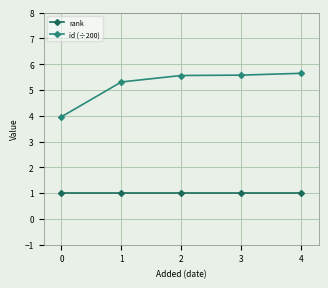

Is the value of id (÷200) at 3 greater than the value of rank at 2?

Yes